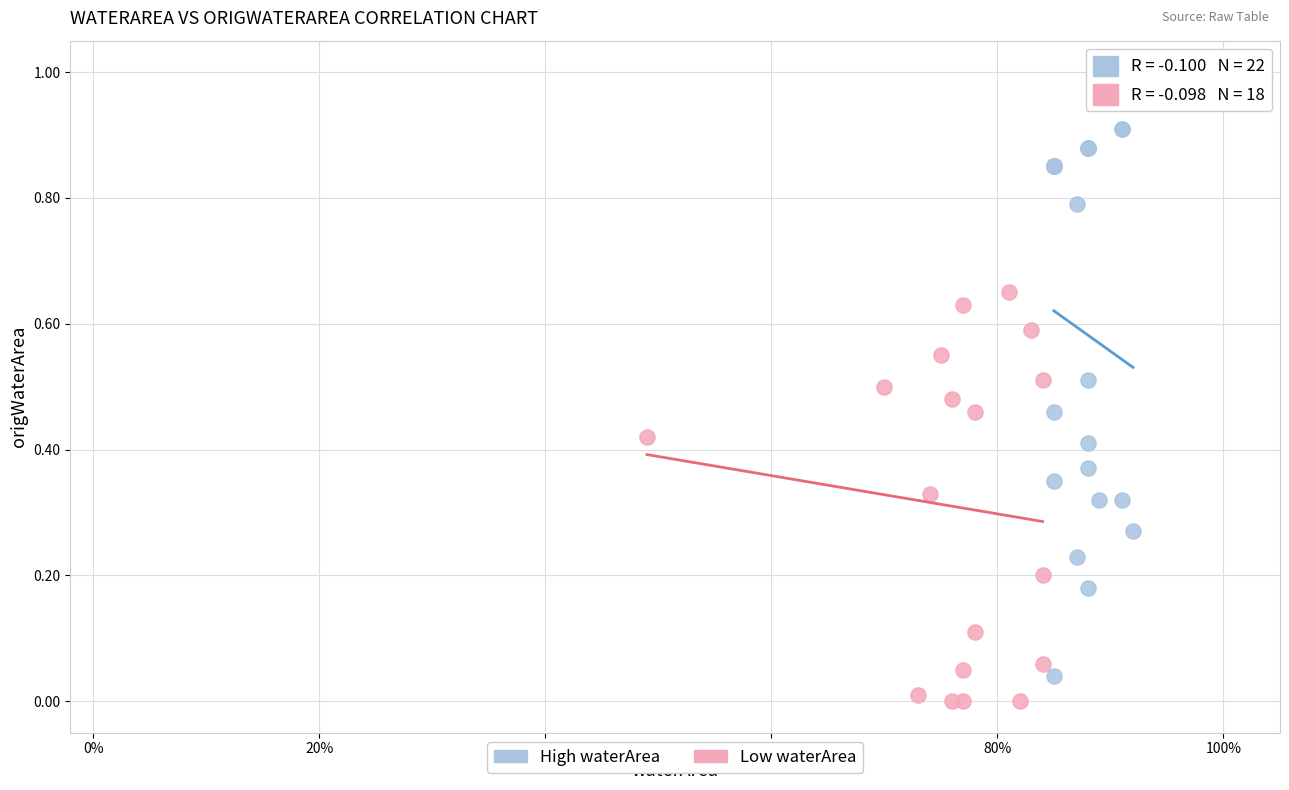

Which series reaches the maximum Y coordinate?

High waterArea